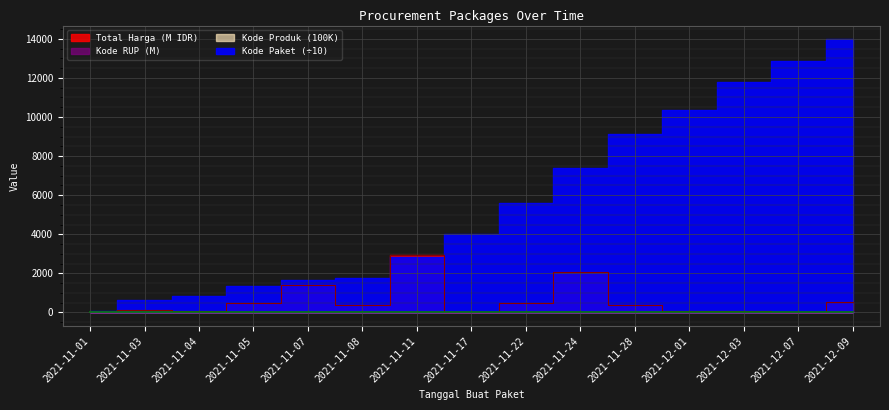

What is the average value of the Kode Produk series?

13.5